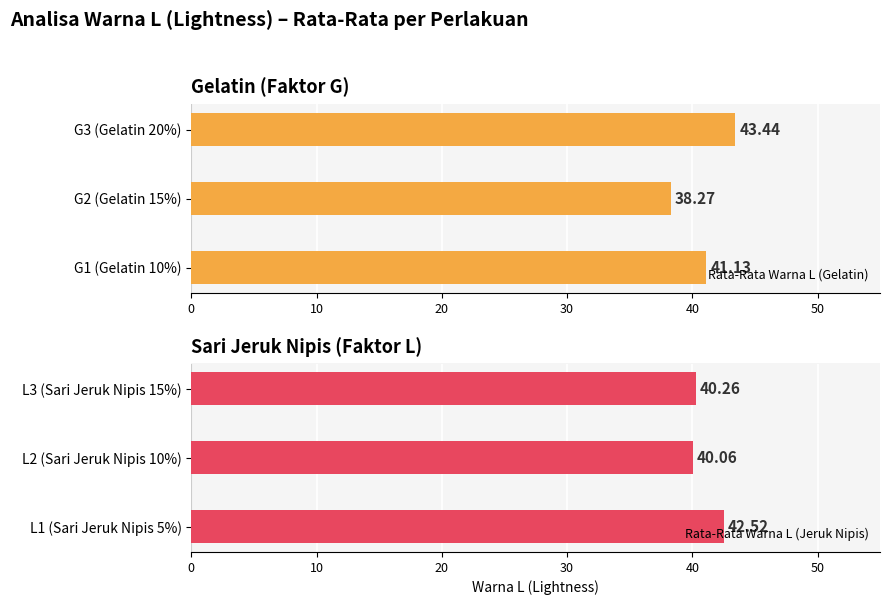

Reading left to right, what are all the values shown in this chart?

Rata-Rata Warna L (Gelatin): 41.1	38.3	43.4
Rata-Rata Warna L (Jeruk Nipis): 42.5	40.1	40.3